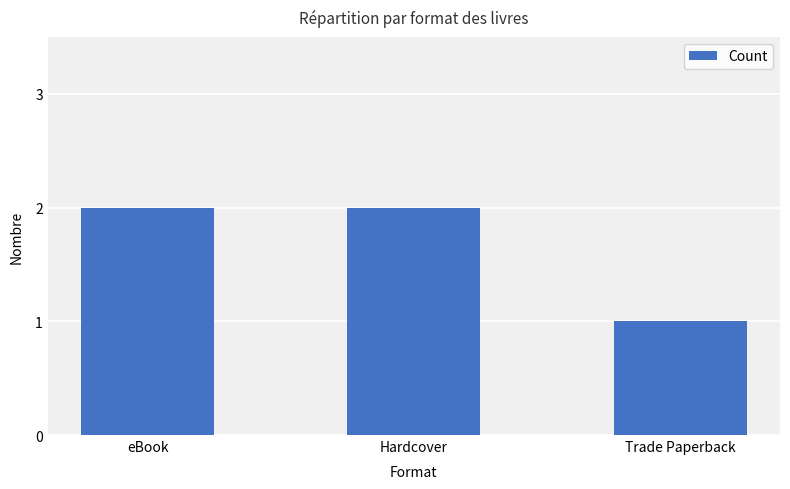

What is the average value?

2